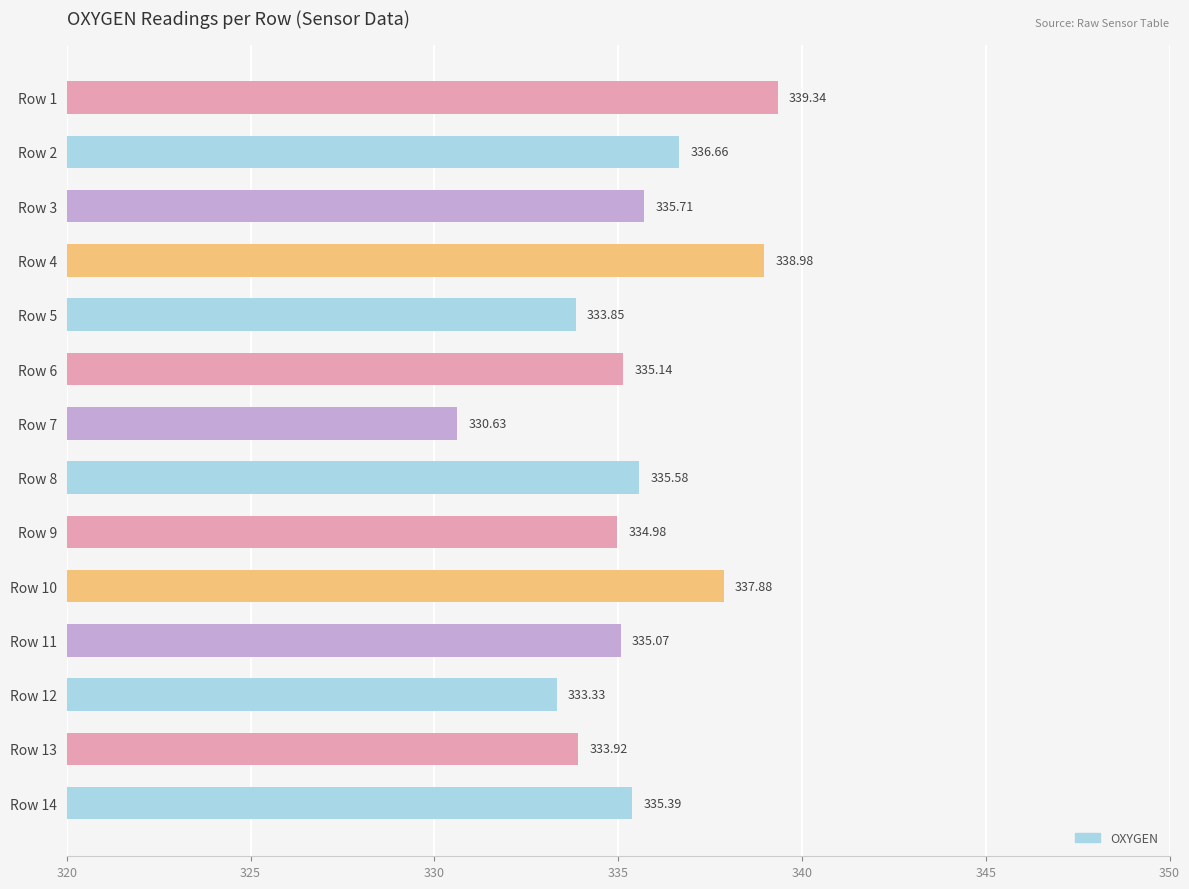

What is the difference between the maximum and minimum values?

8.7